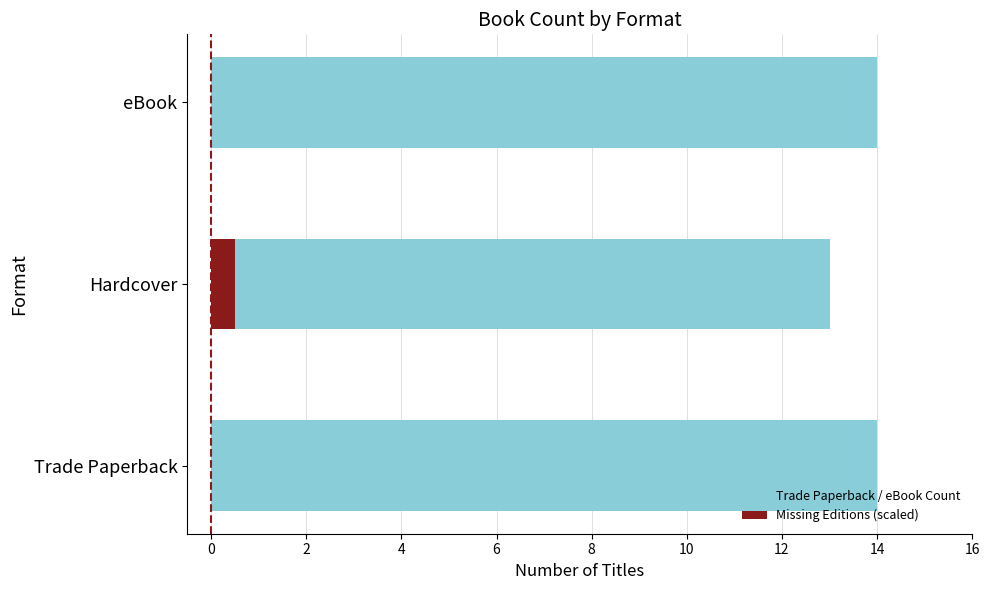

At Hardcover, list the series in order from largest to smallest.

Trade Paperback / eBook Count, Missing Editions (scaled)